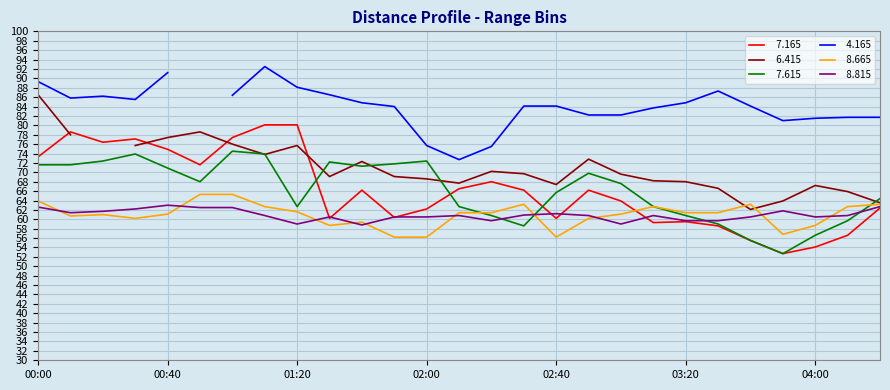

At which category does   8.665 reach its first local peak?

00:20